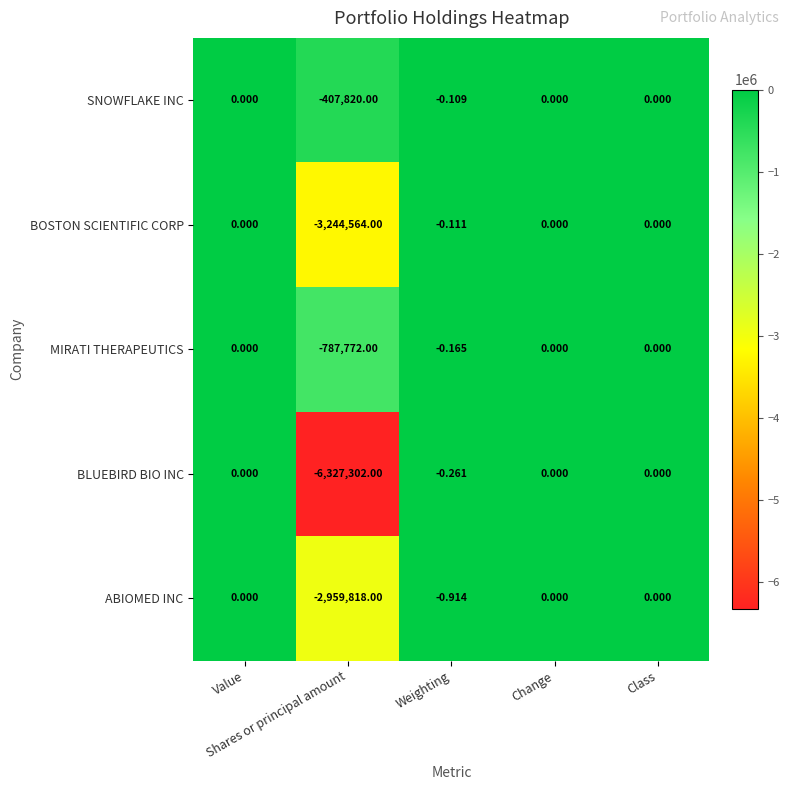

Which series has the largest range (max minus min)?

BLUEBIRD BIO INC